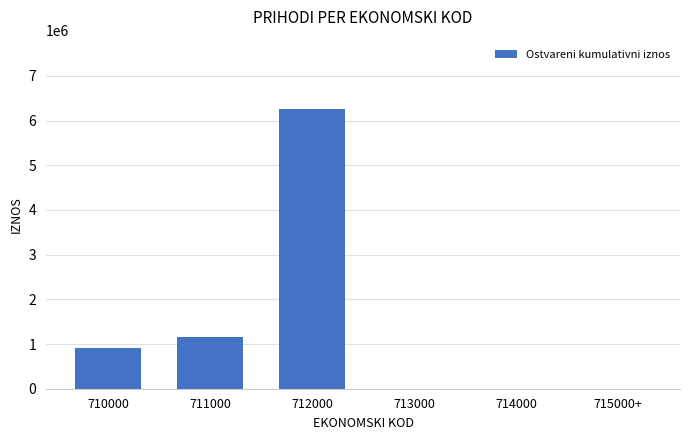

Reading right to left, transcribe all the data shown in this chart.

715000+=0	714000=0	713000=0	712000=6247589	711000=1151990	710000=903230